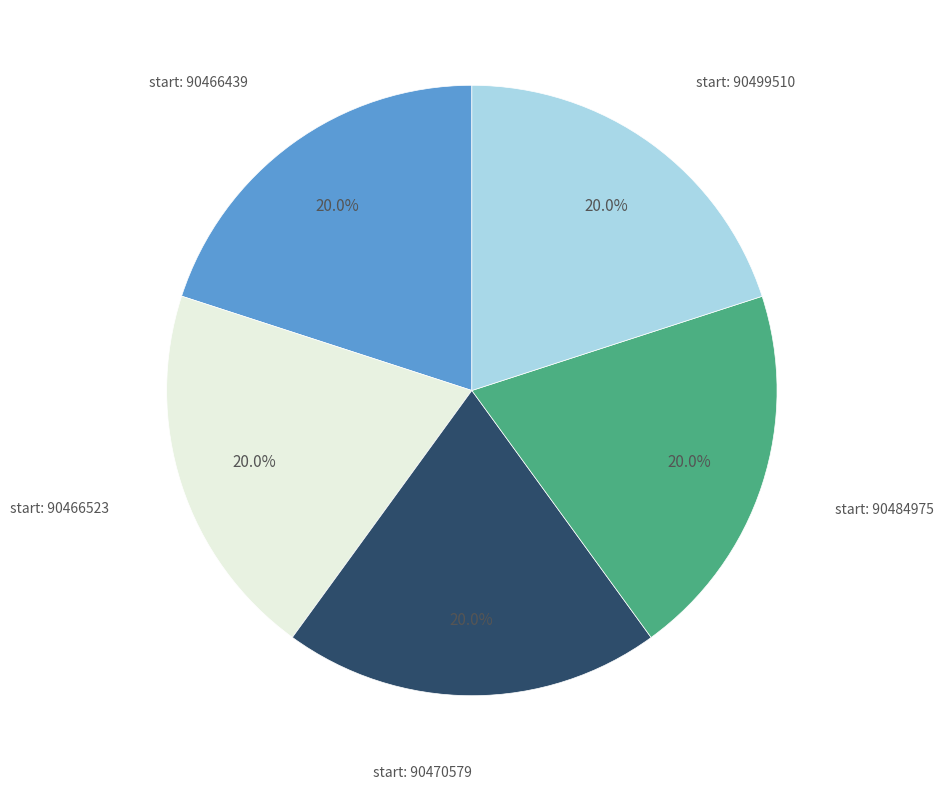

Does any single category account for the majority?

No